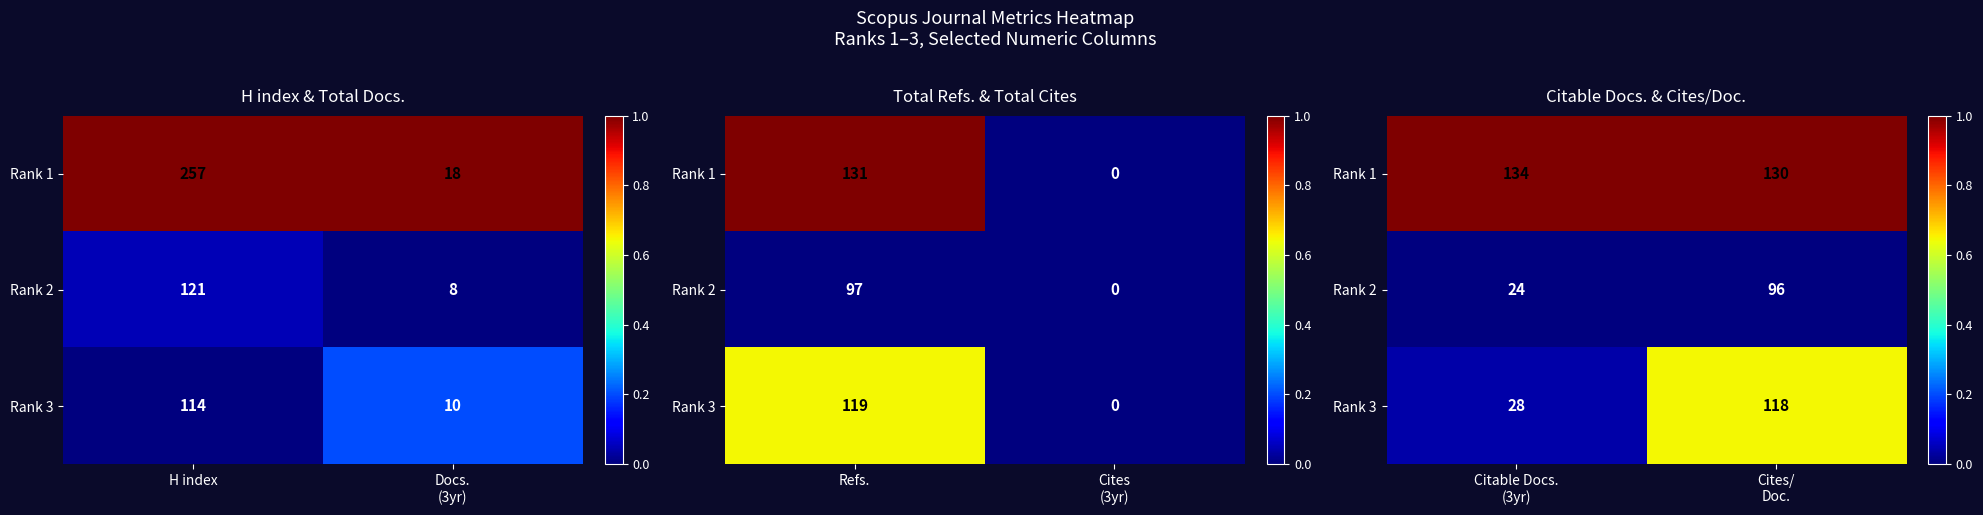

The Rank 1 series shows 1.4 at Cites/ Doc.. True or false?

False